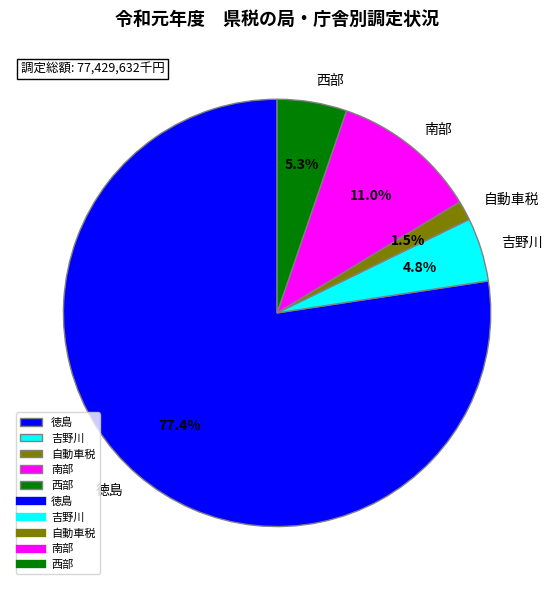

Which has a higher value, 西部 or 自動車税?

西部